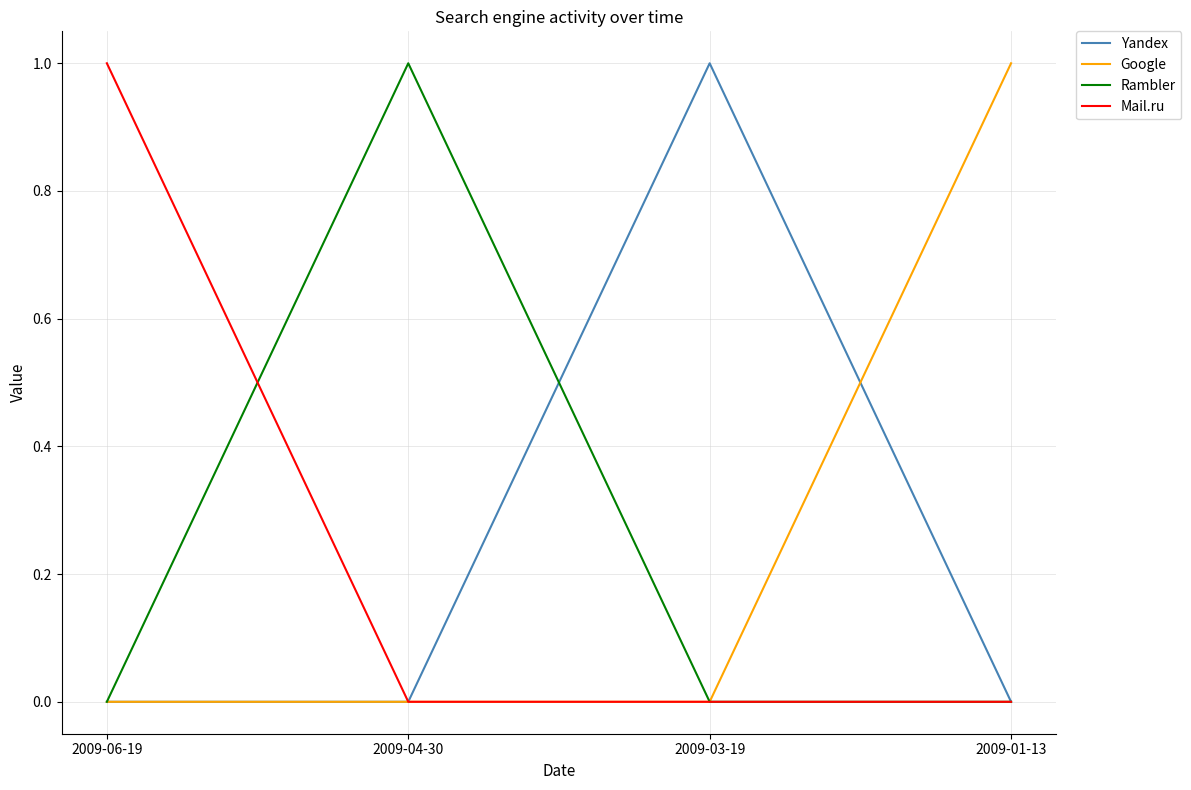

Is the value of Yandex at 2009-06-19 greater than the value of Mail.ru at 2009-06-19?

No